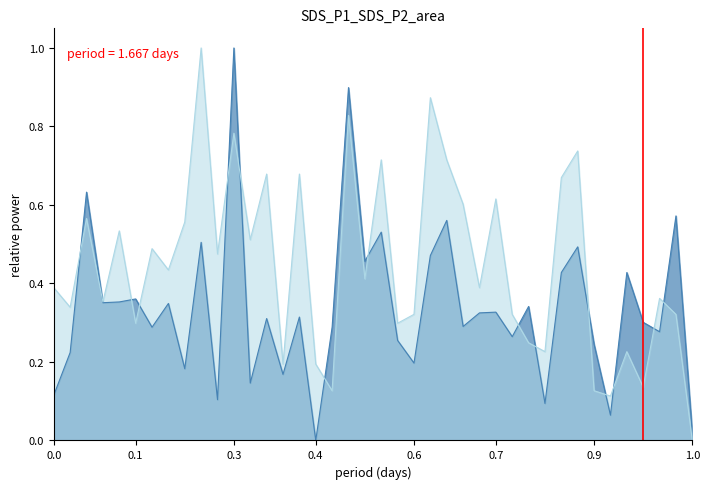

What is the greatest value displayed?

1.0